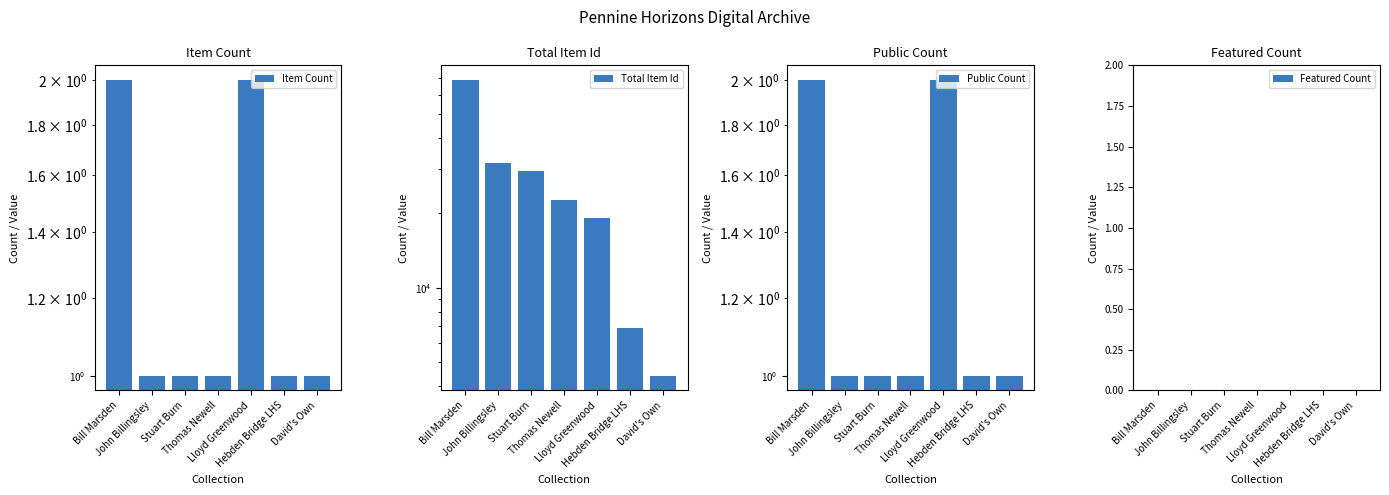

Read the Public Count value at Bill Marsden.

2